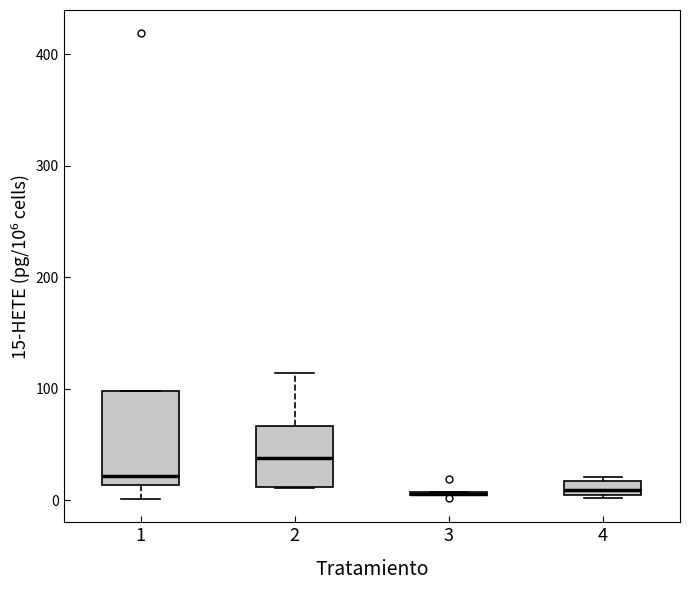

Comparing the boxes themselves (not the whiskers), which one is the tallest?

1